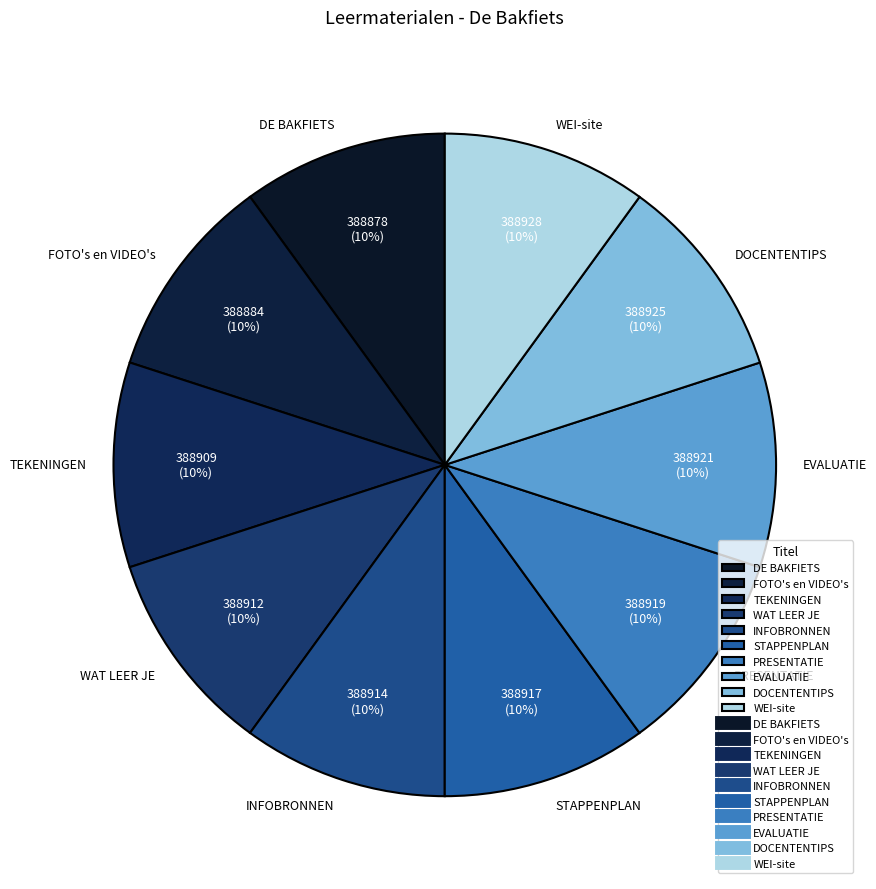

How many segments does this pie chart have?

10